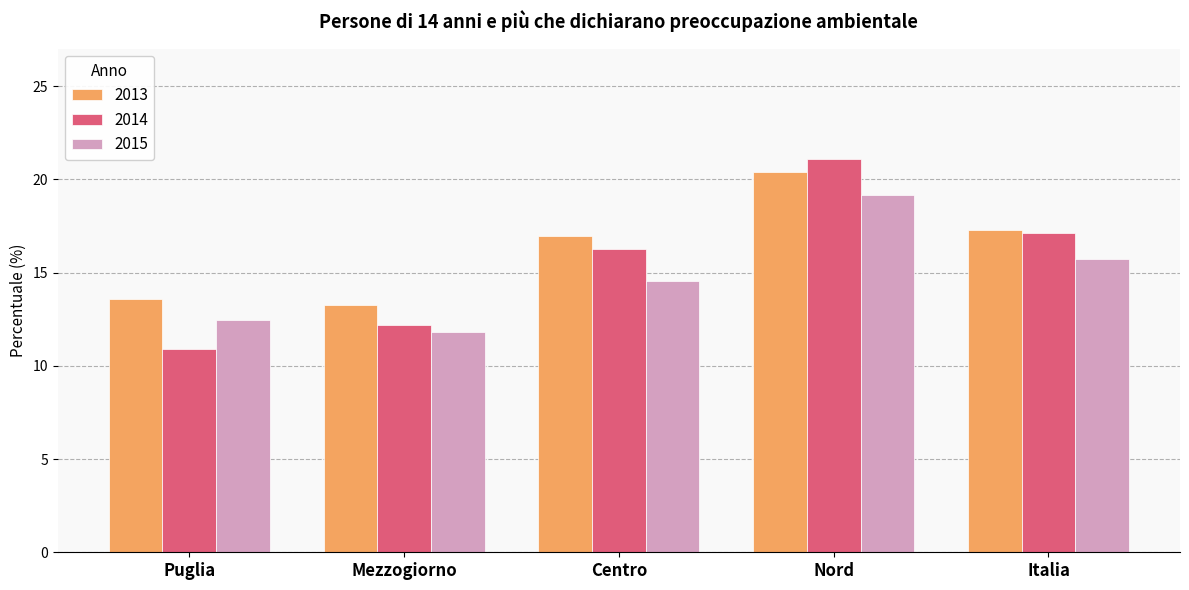

Rank the series by their maximum value, from lowest to highest.

2015, 2013, 2014